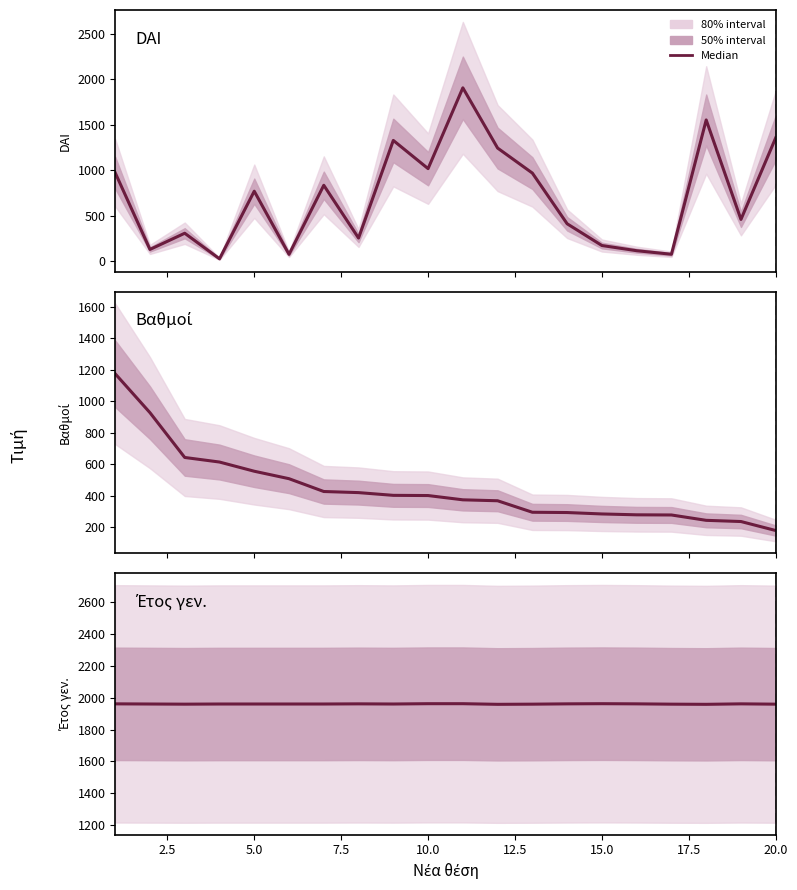

True or false: Βαθμοί and DAI cross at least once.

True